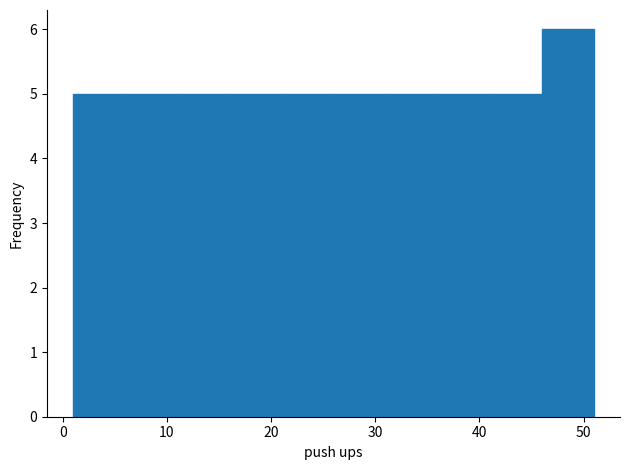

Reading left to right, transcribe this chart: for each bar, give the range it covers on the x-axis and its height. The values are not printed on the chart, so give them approximately, as read against the axis.

1 to 6: 5
6 to 11: 5
11 to 16: 5
16 to 21: 5
21 to 26: 5
26 to 31: 5
31 to 36: 5
36 to 41: 5
41 to 46: 5
46 to 51: 6